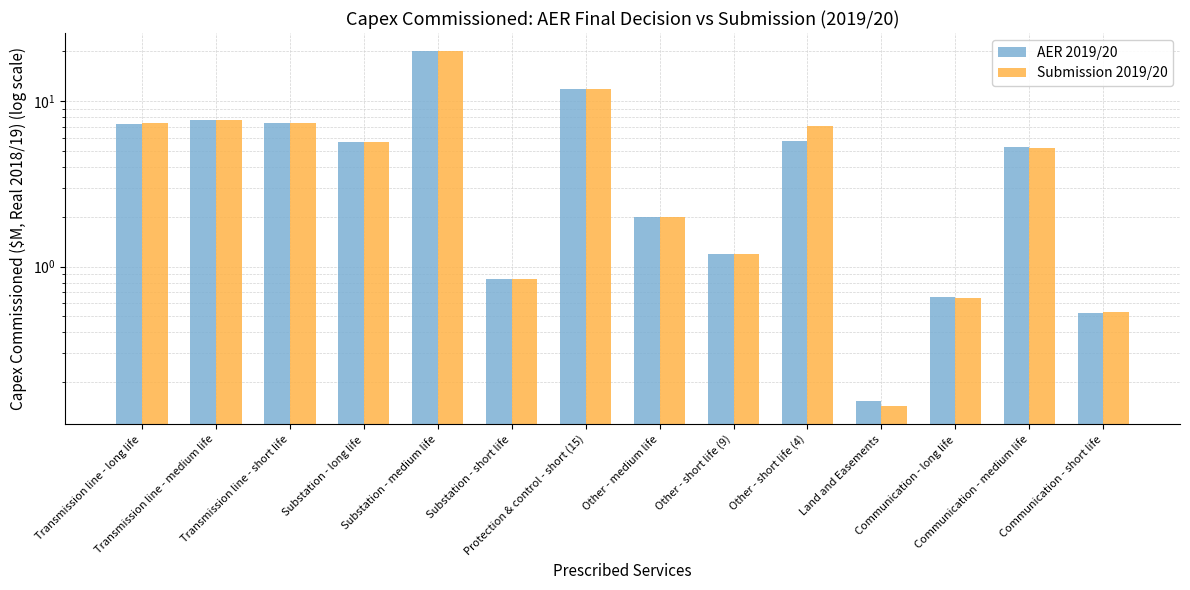

Reading right to left, what are all the values shown in this chart?

AER 2019/20: Communication - short life=0.5	Communication - medium life=5.2	Communication - long life=0.7	Land and Easements=0.2	Other - short life (4)=5.8	Other - short life (9)=1.2	Other - medium life=2.0	Protection & control - short (15)=11.8	Substation - short life=0.8	Substation - medium life=20.1	Substation - long life=5.7	Transmission line - short life=7.3	Transmission line - medium life=7.7	Transmission line - long life=7.3
Submission 2019/20: Communication - short life=0.5	Communication - medium life=5.2	Communication - long life=0.6	Land and Easements=0.1	Other - short life (4)=7.1	Other - short life (9)=1.2	Other - medium life=2.0	Protection & control - short (15)=11.8	Substation - short life=0.8	Substation - medium life=20.1	Substation - long life=5.7	Transmission line - short life=7.3	Transmission line - medium life=7.7	Transmission line - long life=7.3